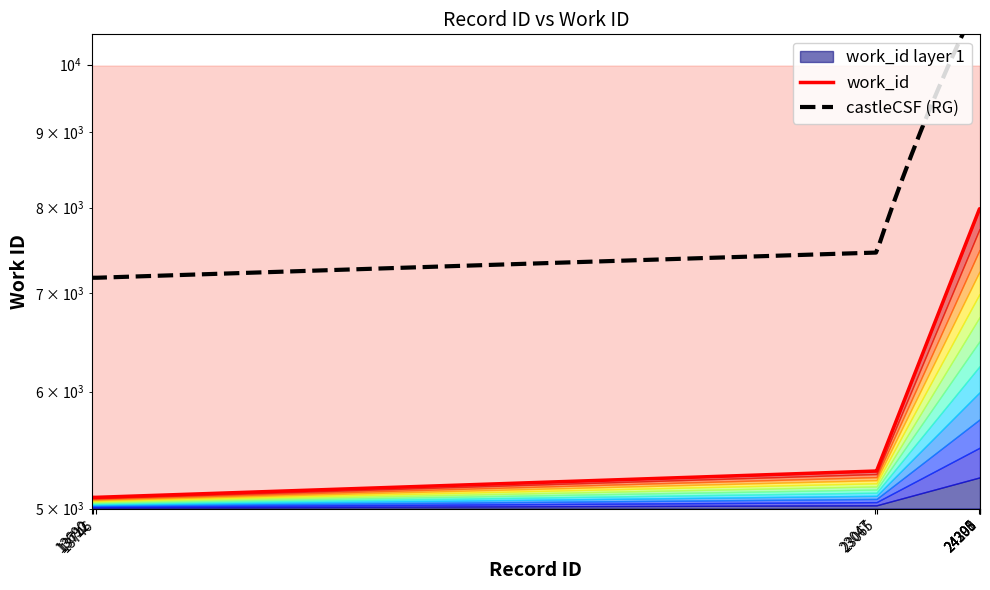

Between 24298 and 13712, which is larger?

24298